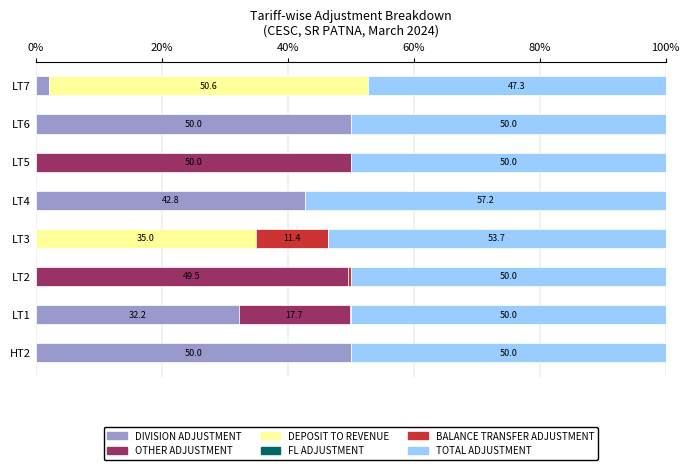

What is the highest value of the DIVISION ADJUSTMENT series?

50.0